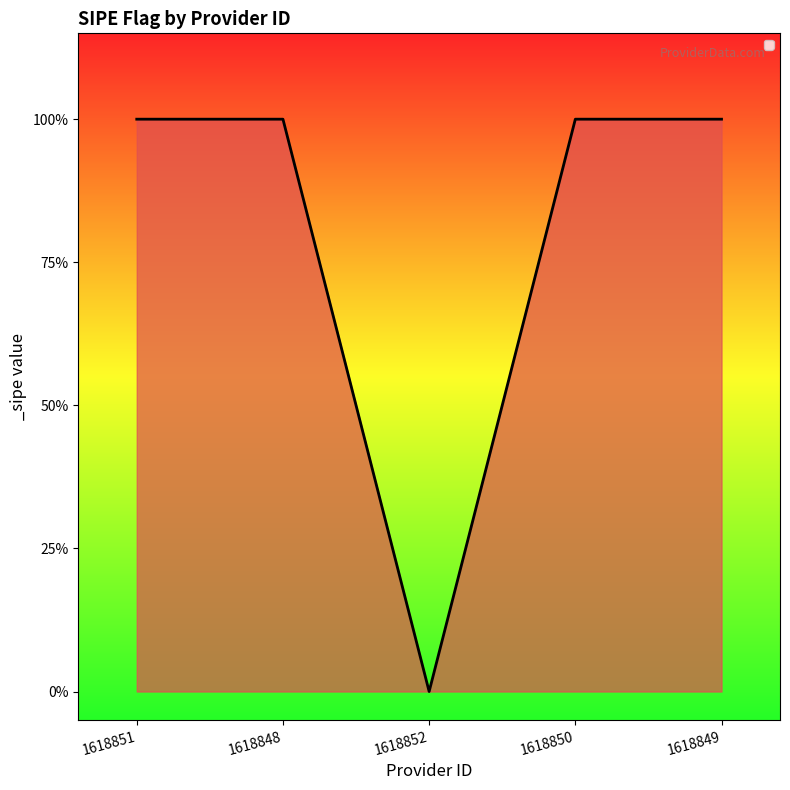

True or false: the data shows -1 at 1618852.

False